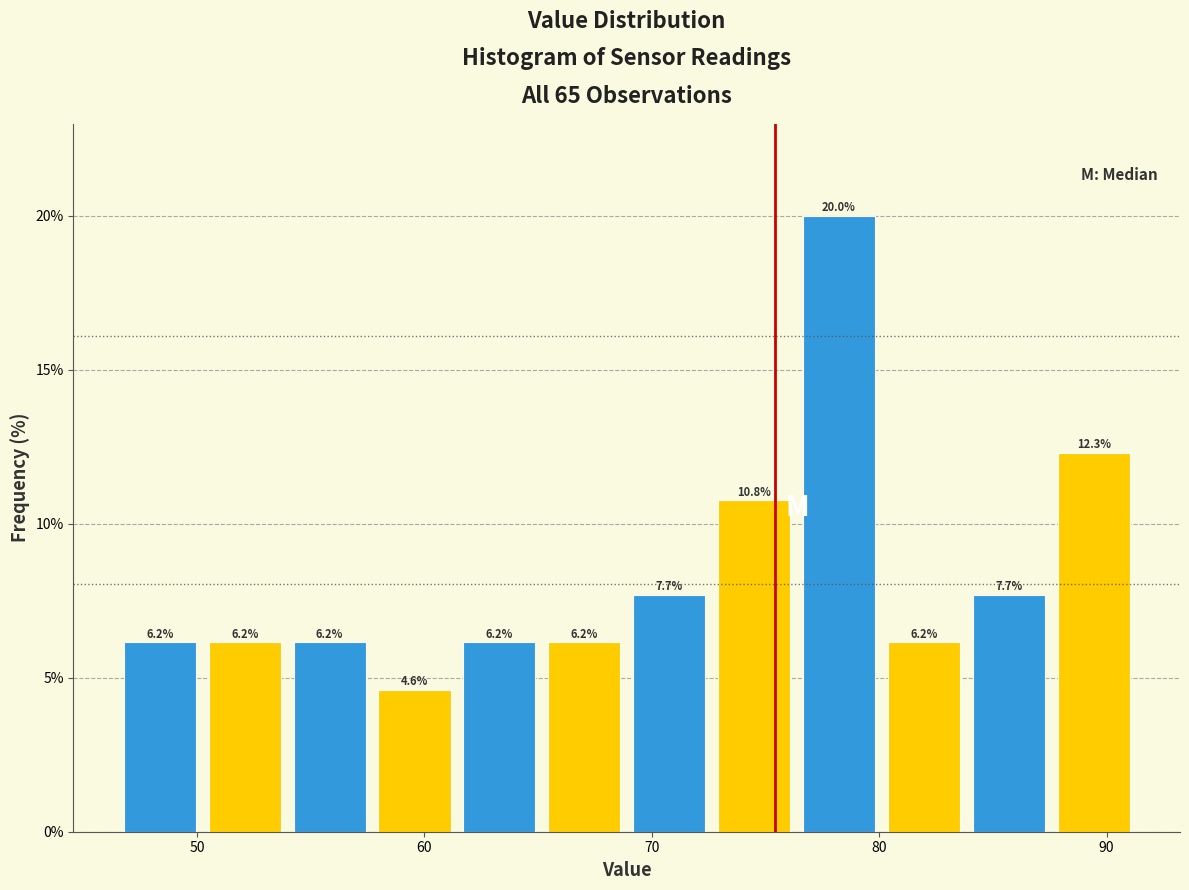

Read against the x-axis, roughly where is the centre of the tallest bar?

78